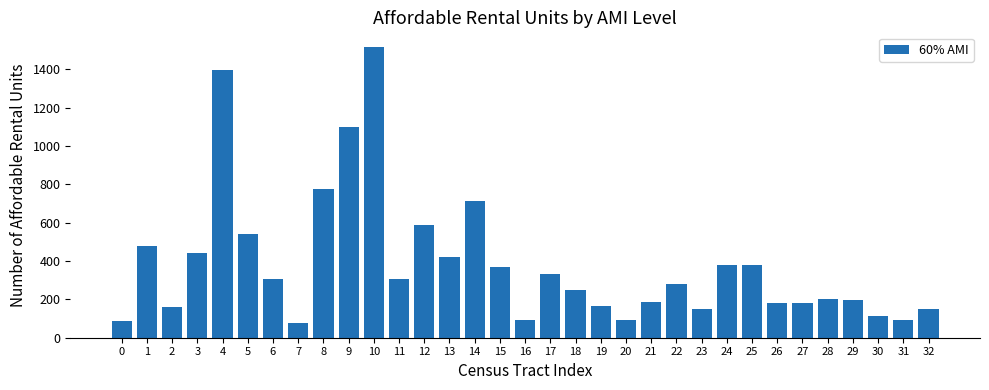

Is it true that the value at 20 is 91?

True